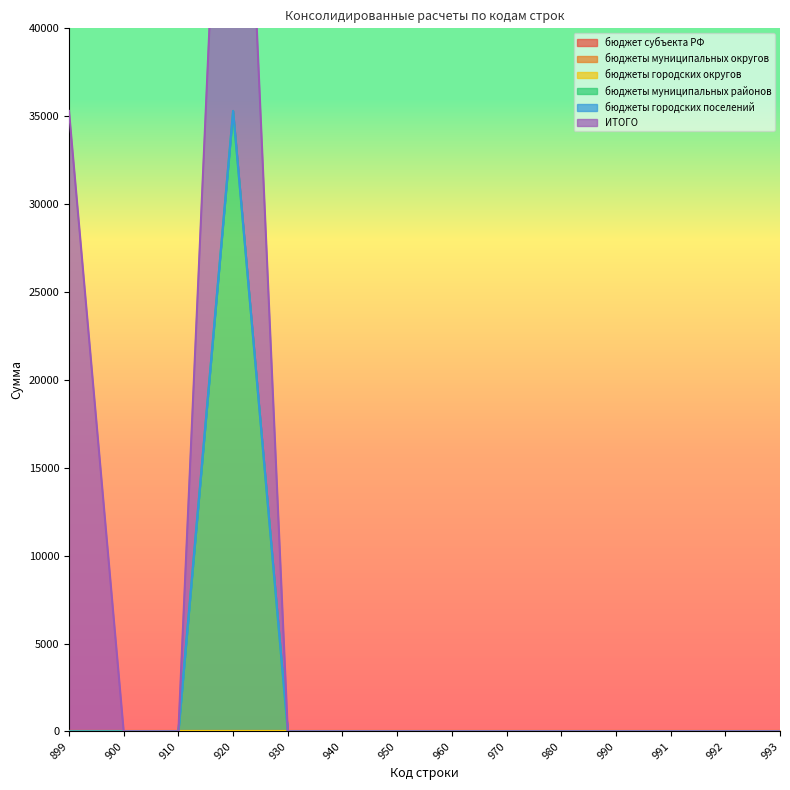

Reading left to right, extract all data points from this chart.

бюджет субъекта РФ: 0	0	0	0	0	0	0	0	0	0	0	0	0	0
бюджеты муниципальных округов: 0	0	0	0	0	0	0	0	0	0	0	0	0	0
бюджеты городских округов: 0	0	0	0	0	0	0	0	0	0	0	0	0	0
бюджеты муниципальных районов: 0	0	0	35300	0	0	0	0	0	0	0	0	0	0
бюджеты городских поселений: 0	0	0	0	0	0	0	0	0	0	0	0	0	0
ИТОГО: 35300	0	0	35300	0	0	0	0	0	0	0	0	0	0